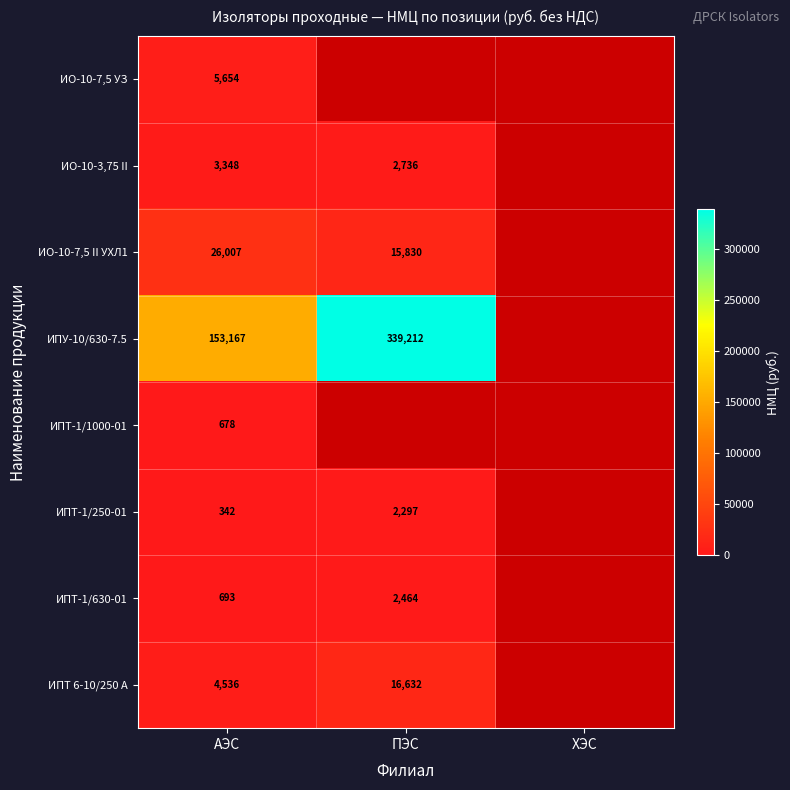

What is the difference between the highest and lowest values at АЭС?

152825.0